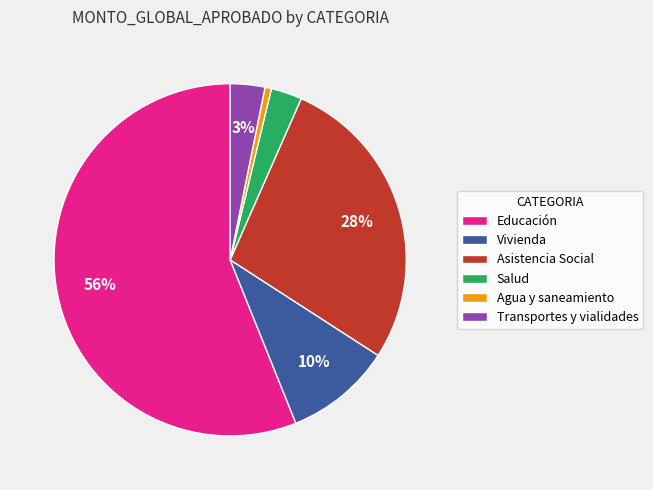

How many slices are in this pie chart?

6